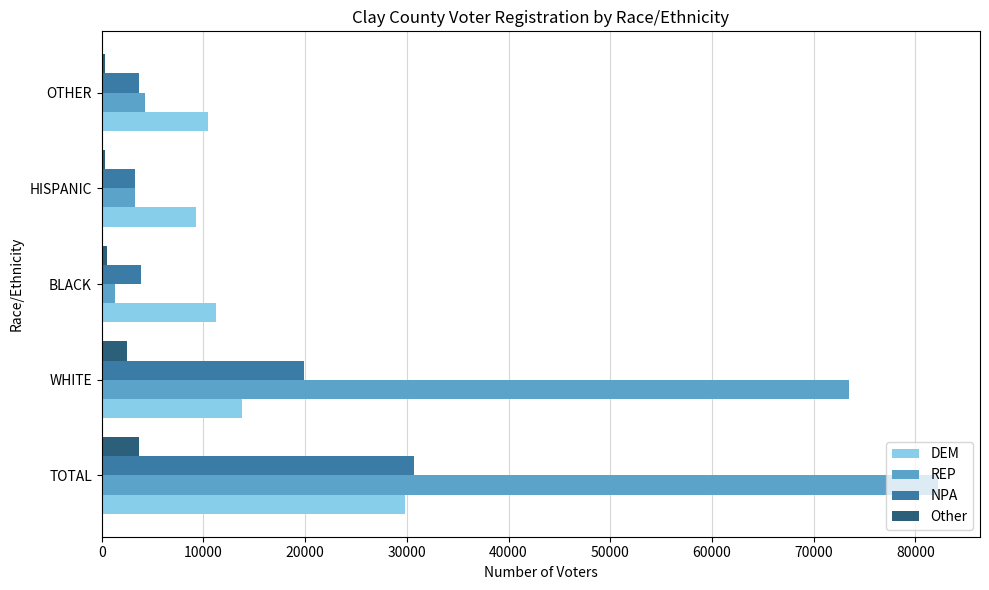

Is it true that DEM equals 6003 at HISPANIC?

False